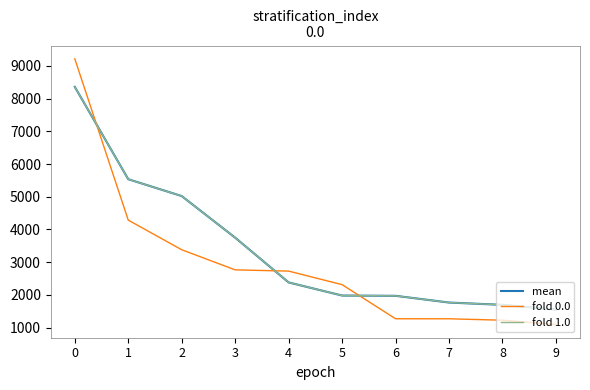

Reading left to right, transcribe all the data shown in this chart.

mean: 8357.1	5536.0	5021.0	3749.7	2382.1	1981.8	1973.2	1768.0	1696.8	1552.8
fold 0.0: 9213.7	4286.3	3380.7	2766.4	2728.4	2314.8	1272.5	1272.1	1228.0	1099.0
fold 1.0: 8357.1	5536.0	5021.0	3749.7	2382.1	1981.8	1973.2	1768.0	1696.8	1552.8